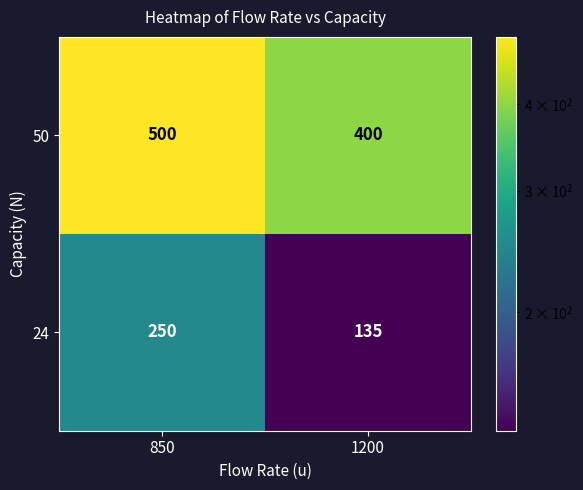

What is the approximate value of 24 at 1200, to the nearest 5?

135